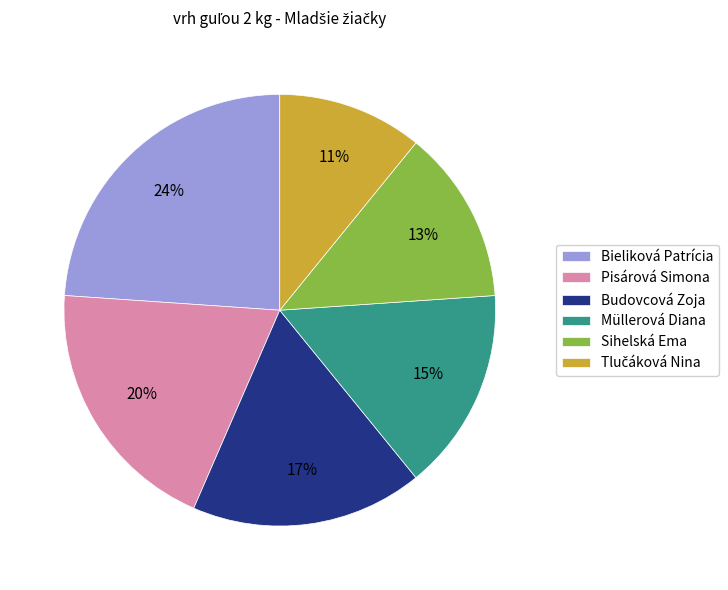

Does Budovcová Zoja represent more than half of the total?

No